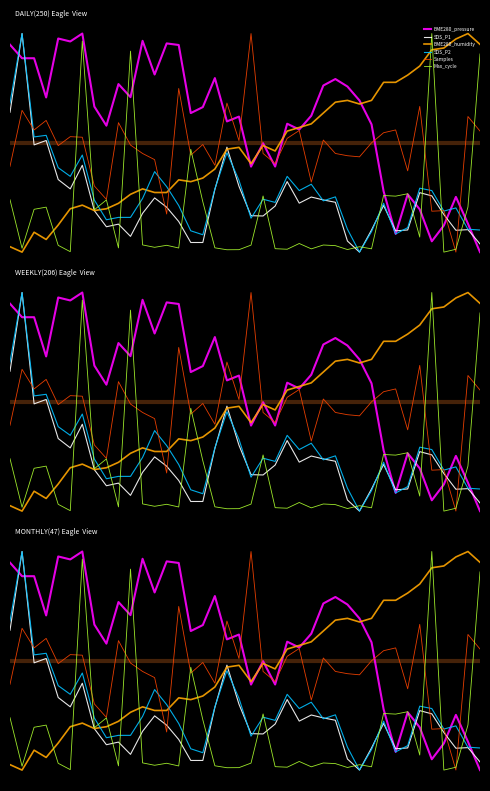

Reading left to right, extract all data points from this chart.

BME280_pressure: 0=0.9	1=0.9	2=0.9	3=0.7	4=1.0	5=1.0	6=1.0	7=0.7	8=0.6	9=0.8	10=0.7	11=1.0	12=0.8	13=1.0	14=0.9	15=0.6	16=0.7	17=0.8	18=0.6	19=0.6	20=0.4	21=0.5	22=0.4	23=0.6	24=0.6	25=0.6	26=0.8	27=0.8	28=0.8	29=0.7	30=0.6	31=0.3	32=0.1	33=0.3	34=0.2	35=0.0	36=0.1	37=0.3	38=0.1	39=0.0
SDS_P1: 0=0.6	1=1.0	2=0.5	3=0.5	4=0.3	5=0.3	6=0.4	7=0.2	8=0.1	9=0.1	10=0.1	11=0.2	12=0.2	13=0.2	14=0.1	15=0.0	16=0.0	17=0.3	18=0.5	19=0.3	20=0.2	21=0.2	22=0.2	23=0.3	24=0.2	25=0.3	26=0.2	27=0.2	28=0.1	29=0.0	30=0.1	31=0.2	32=0.1	33=0.1	34=0.3	35=0.3	36=0.2	37=0.1	38=0.1	39=0.0
BME280_humidity: 0=0.0	1=0.0	2=0.1	3=0.1	4=0.1	5=0.2	6=0.2	7=0.2	8=0.2	9=0.2	10=0.3	11=0.3	12=0.3	13=0.3	14=0.3	15=0.3	16=0.3	17=0.4	18=0.5	19=0.5	20=0.4	21=0.5	22=0.5	23=0.6	24=0.6	25=0.6	26=0.6	27=0.7	28=0.7	29=0.7	30=0.7	31=0.8	32=0.8	33=0.8	34=0.9	35=0.9	36=0.9	37=1.0	38=1.0	39=1.0
SDS_P2: 0=0.7	1=1.0	2=0.5	3=0.5	4=0.4	5=0.3	6=0.4	7=0.2	8=0.1	9=0.2	10=0.2	11=0.2	12=0.4	13=0.3	14=0.2	15=0.1	16=0.1	17=0.3	18=0.5	19=0.3	20=0.2	21=0.2	22=0.2	23=0.3	24=0.3	25=0.3	26=0.2	27=0.3	28=0.1	29=0.0	30=0.1	31=0.2	32=0.1	33=0.1	34=0.3	35=0.3	36=0.2	37=0.2	38=0.1	39=0.1
Samples: 0=0.4	1=0.6	2=0.6	3=0.6	4=0.5	5=0.5	6=0.5	7=0.3	8=0.2	9=0.6	10=0.5	11=0.5	12=0.4	13=0.2	14=0.7	15=0.4	16=0.5	17=0.4	18=0.7	19=0.5	20=1.0	21=0.5	22=0.4	23=0.5	24=0.6	25=0.3	26=0.5	27=0.5	28=0.4	29=0.4	30=0.5	31=0.5	32=0.6	33=0.4	34=0.7	35=0.2	36=0.2	37=0.0	38=0.6	39=0.6
Max_cycle: 0=0.2	1=0.0	2=0.2	3=0.2	4=0.0	5=0.0	6=1.0	7=0.2	8=0.2	9=0.0	10=0.9	11=0.0	12=0.0	13=0.0	14=0.0	15=0.5	16=0.2	17=0.0	18=0.0	19=0.0	20=0.0	21=0.3	22=0.0	23=0.0	24=0.0	25=0.0	26=0.0	27=0.0	28=0.0	29=0.0	30=0.0	31=0.3	32=0.3	33=0.3	34=0.1	35=1.0	36=0.0	37=0.0	38=0.2	39=0.9